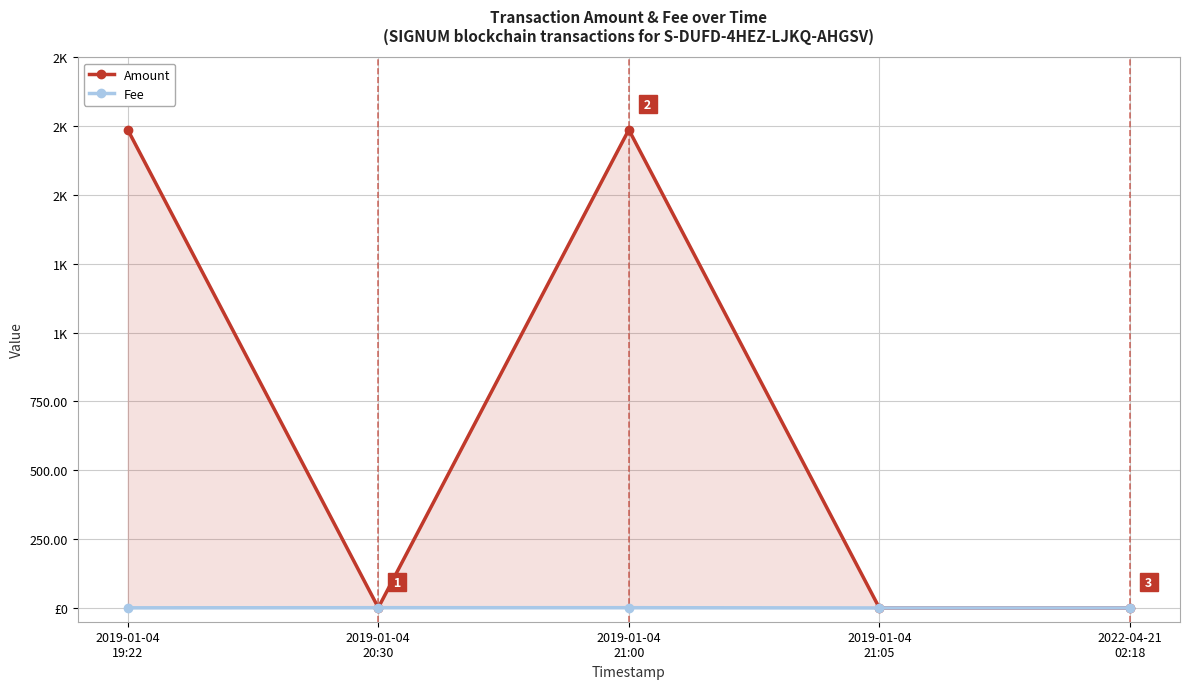

What is the difference between the maximum and minimum values in the Amount series?

1737.0